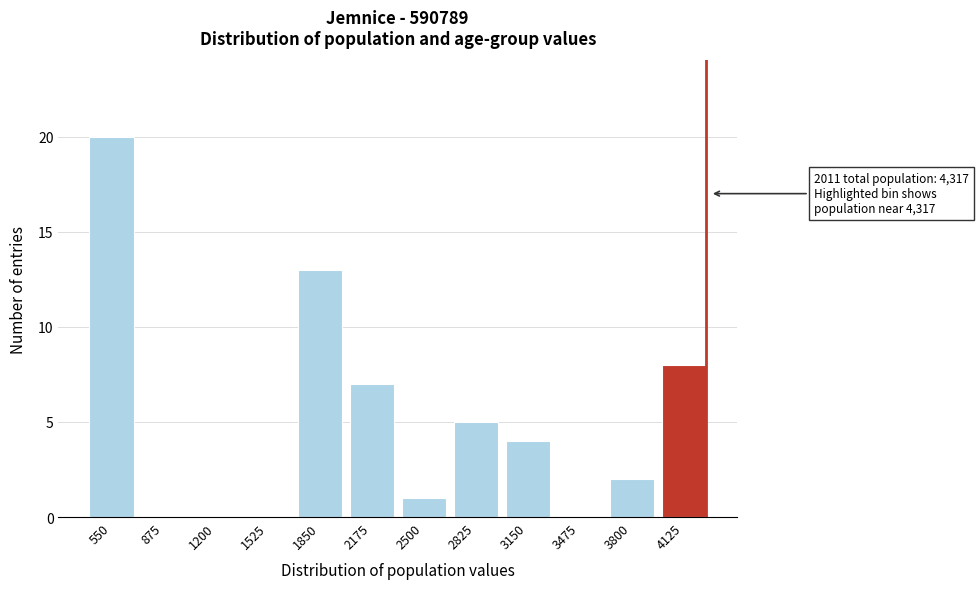

Reading left to right, what are all the values shown in this chart?

550=20	875=0	1200=0	1525=0	1850=13	2175=7	2500=1	2825=5	3150=4	3475=0	3800=2	4125=8